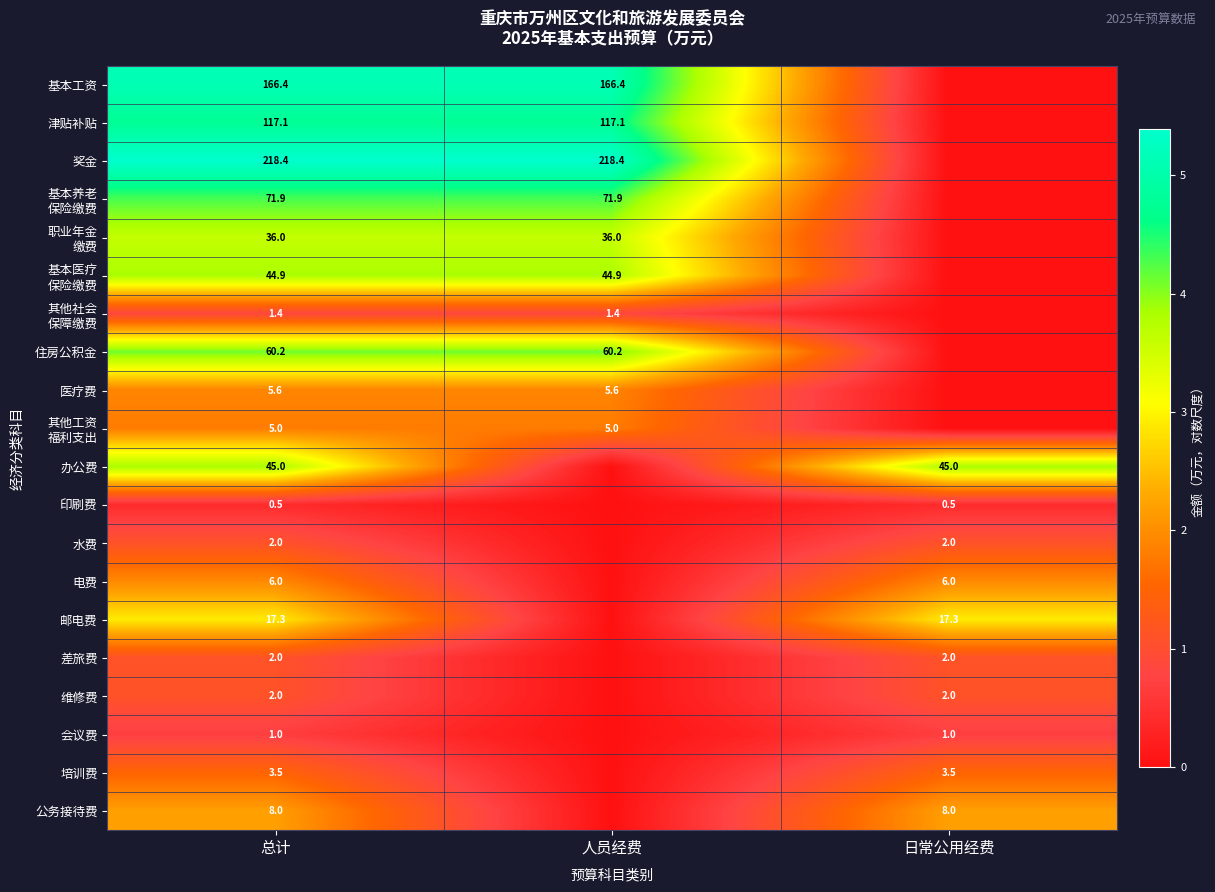

Is it true that 电费 equals 10.5 at 日常公用经费?

False